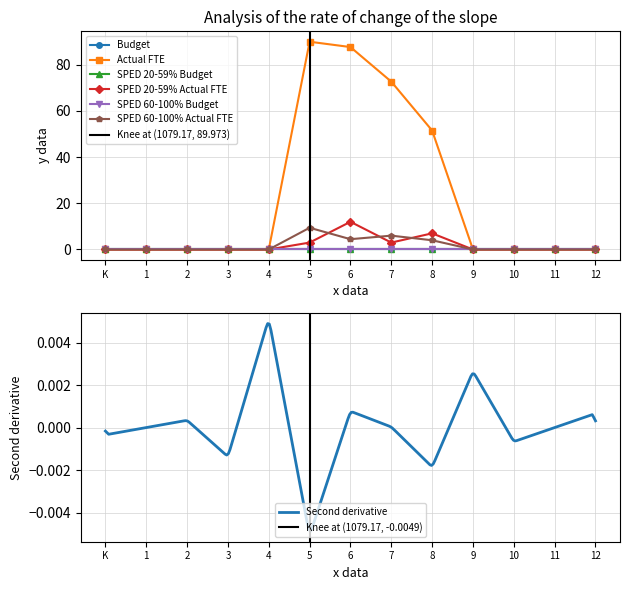

Is it true that SPED 20-59% Actual FTE equals 1.4 at 5?

False